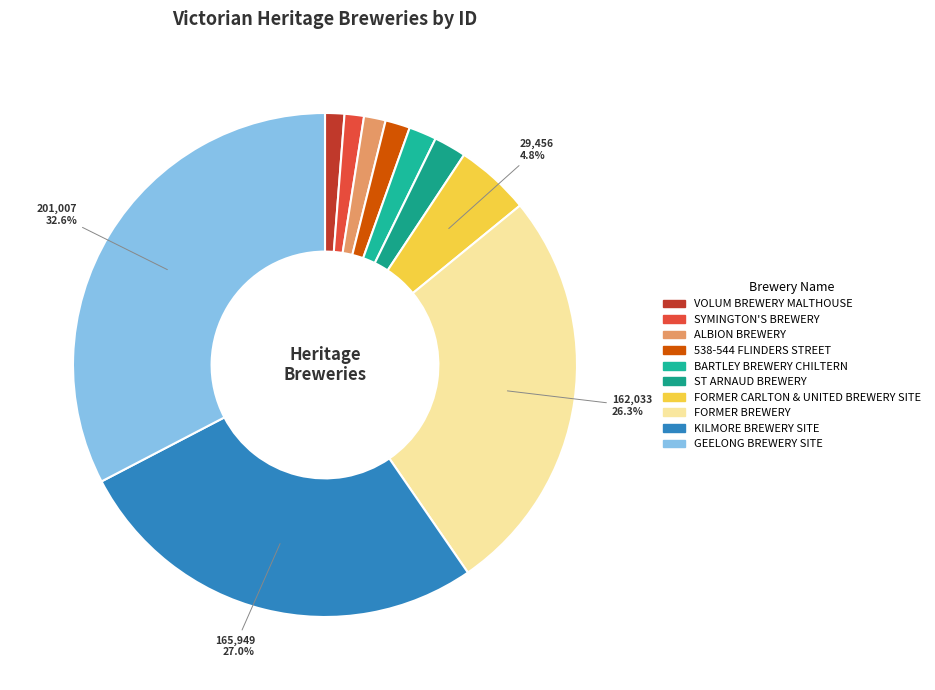

To the nearest percent, what percentage of the pie is BARTLEY BREWERY CHILTERN?

2%